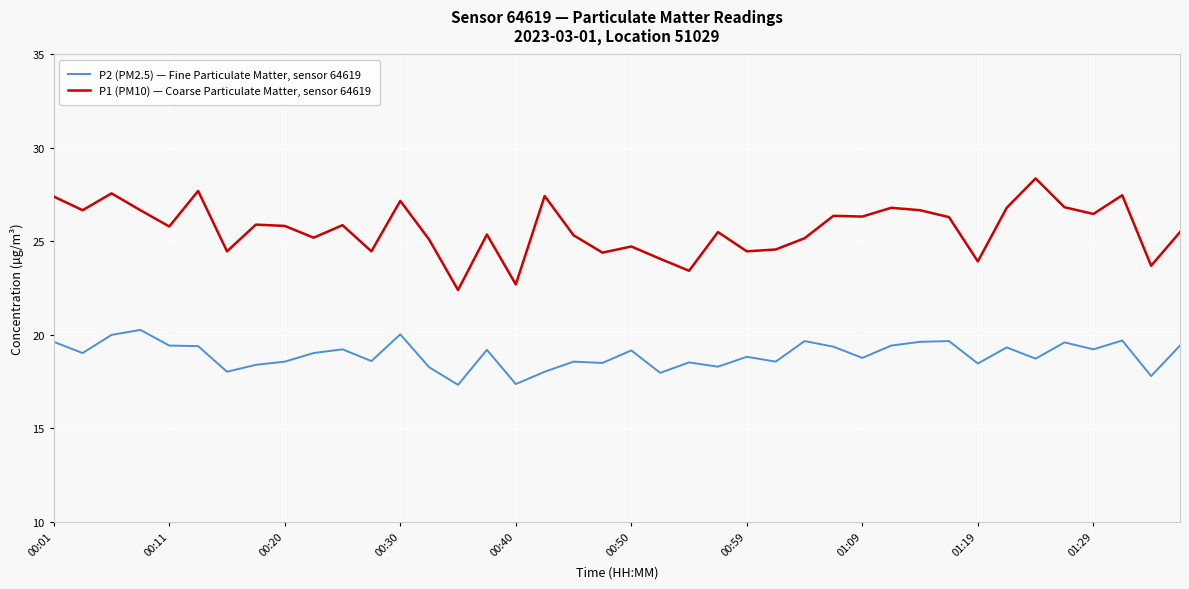

Does the chart have visible grid lines?

Yes